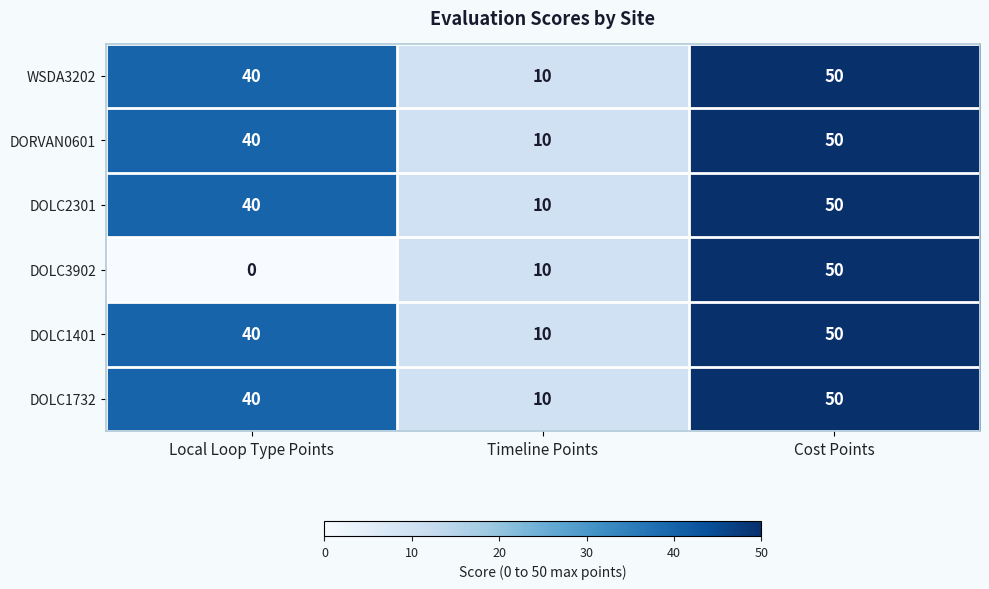

Reading right to left, what are all the values shown in this chart?

WSDA3202: 50	10	40
DORVAN0601: 50	10	40
DOLC2301: 50	10	40
DOLC3902: 50	10	0
DOLC1401: 50	10	40
DOLC1732: 50	10	40